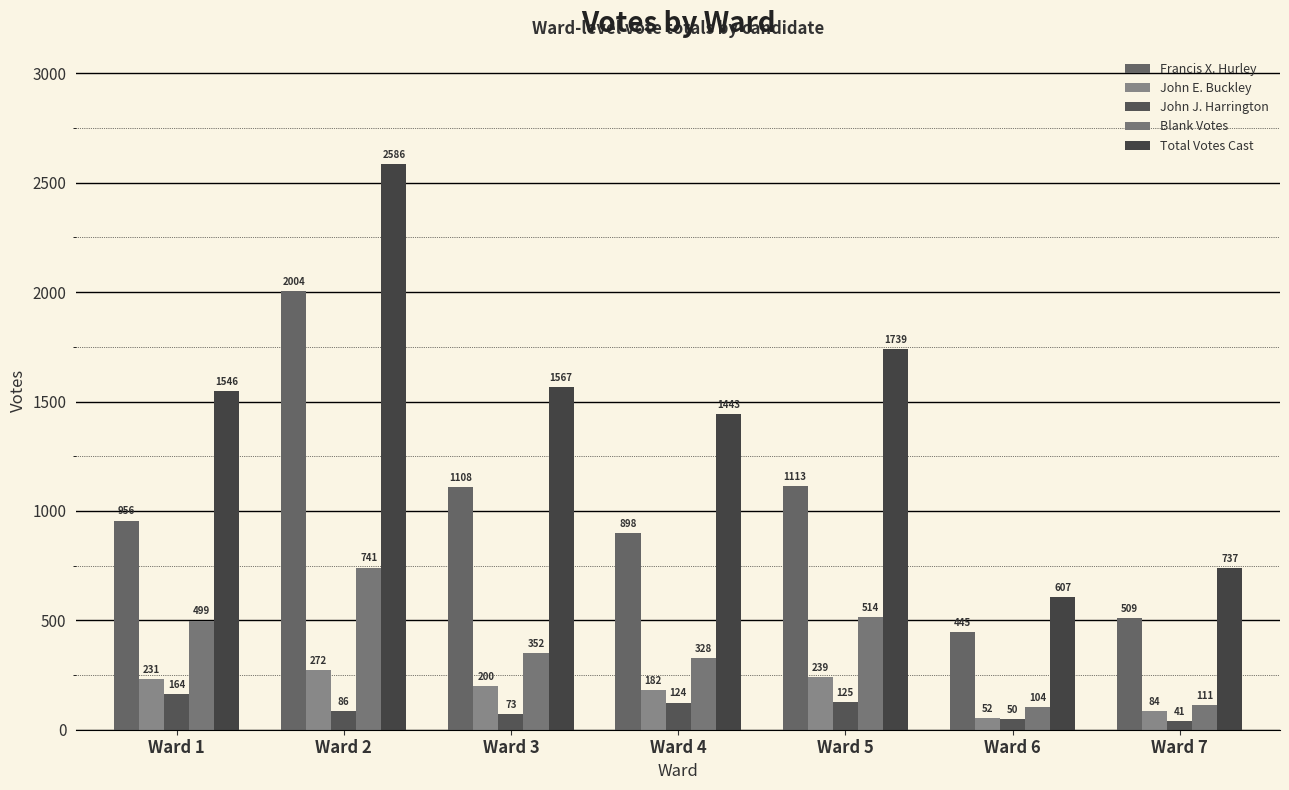

At how many categories does at least one series exceed 1996?

1